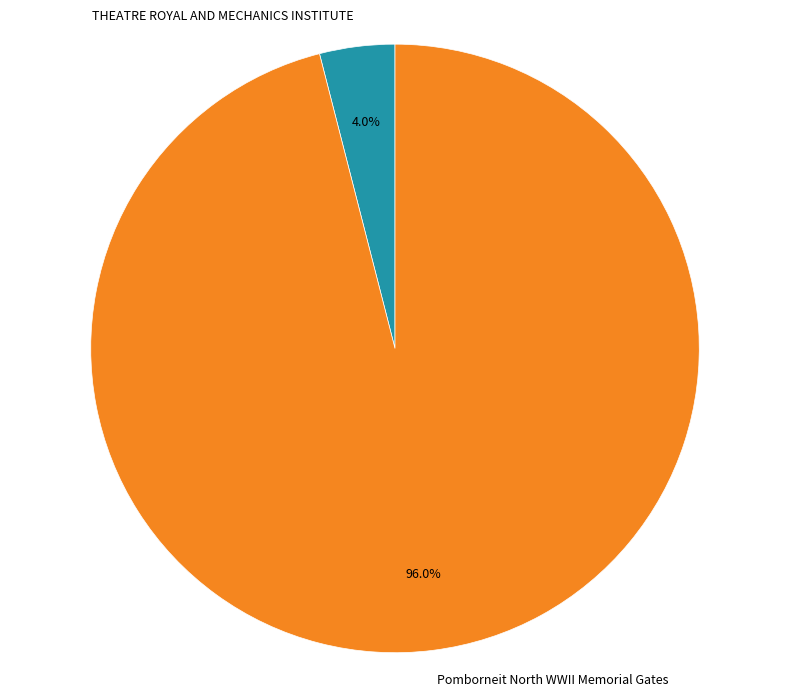

To the nearest percent, what portion does THEATRE ROYAL AND MECHANICS INSTITUTE represent?

4%